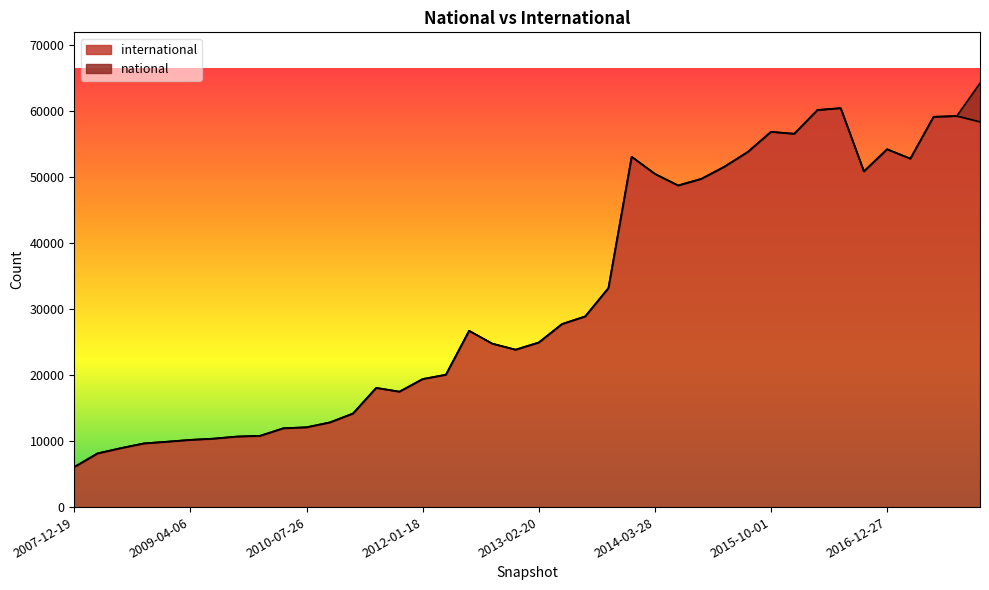

Which has a higher value, 2012-03-26 or 2013-09-10?

2013-09-10